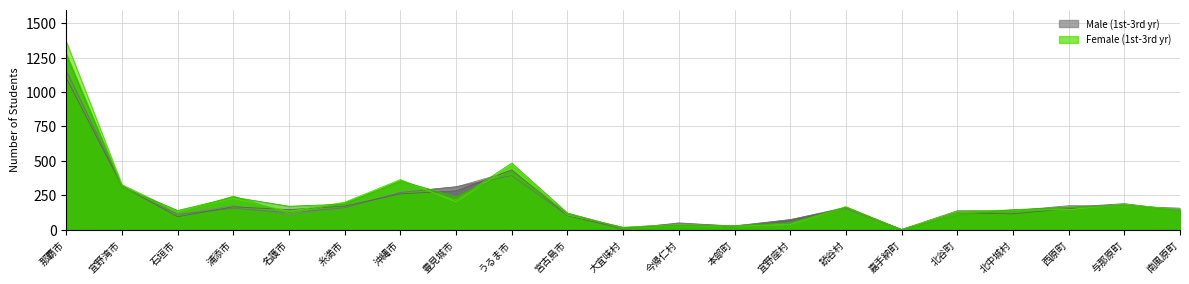

Reading left to right, extract all data points from this chart.

１学年(男): 那覇市=1161	宜野湾市=314	石垣市=110	浦添市=174	名護市=107	糸満市=162	沖縄市=271	豊見城市=310	うるま市=426	宮古島市=119	大宜味村=14	今帰仁村=43	本部町=27	宜野座村=73	読谷村=153	嘉手納町=0	北谷町=137	北中城村=137	西原町=174	与那原町=171	南風原町=156
２学年(男): 那覇市=1153	宜野湾市=320	石垣市=110	浦添市=155	名護市=123	糸満市=159	沖縄市=270	豊見城市=312	うるま市=393	宮古島市=103	大宜味村=2	今帰仁村=49	本部町=25	宜野座村=72	読谷村=162	嘉手納町=0	北谷町=133	北中城村=139	西原町=162	与那原町=189	南風原町=139
３学年(男): 那覇市=1102	宜野湾市=317	石垣市=94	浦添市=166	名護市=145	糸満市=171	沖縄市=260	豊見城市=282	うるま市=434	宮古島市=102	大宜味村=11	今帰仁村=32	本部町=18	宜野座村=66	読谷村=156	嘉手納町=0	北谷町=122	北中城村=115	西原町=153	与那原町=179	南風原町=145
１学年(女): 那覇市=1367	宜野湾市=327	石垣市=131	浦添市=226	名護市=133	糸満市=199	沖縄市=364	豊見城市=202	うるま市=469	宮古島市=106	大宜味村=18	今帰仁村=36	本部町=26	宜野座村=37	読谷村=167	嘉手納町=0	北谷町=134	北中城村=143	西原町=145	与那原町=185	南風原町=144
２学年(女): 那覇市=1281	宜野湾市=314	石垣市=121	浦添市=243	名護市=118	糸満市=195	沖縄市=348	豊見城市=216	うるま市=484	宮古島市=121	大宜味村=9	今帰仁村=28	本部町=20	宜野座村=39	読谷村=159	嘉手納町=0	北谷町=122	北中城村=137	西原町=159	与那原町=169	南風原町=146
３学年(女): 那覇市=1265	宜野湾市=310	石垣市=139	浦添市=236	名護市=170	糸満市=185	沖縄市=355	豊見城市=238	うるま市=424	宮古島市=112	大宜味村=14	今帰仁村=33	本部町=29	宜野座村=49	読谷村=163	嘉手納町=0	北谷町=108	北中城村=145	西原町=162	与那原町=178	南風原町=139